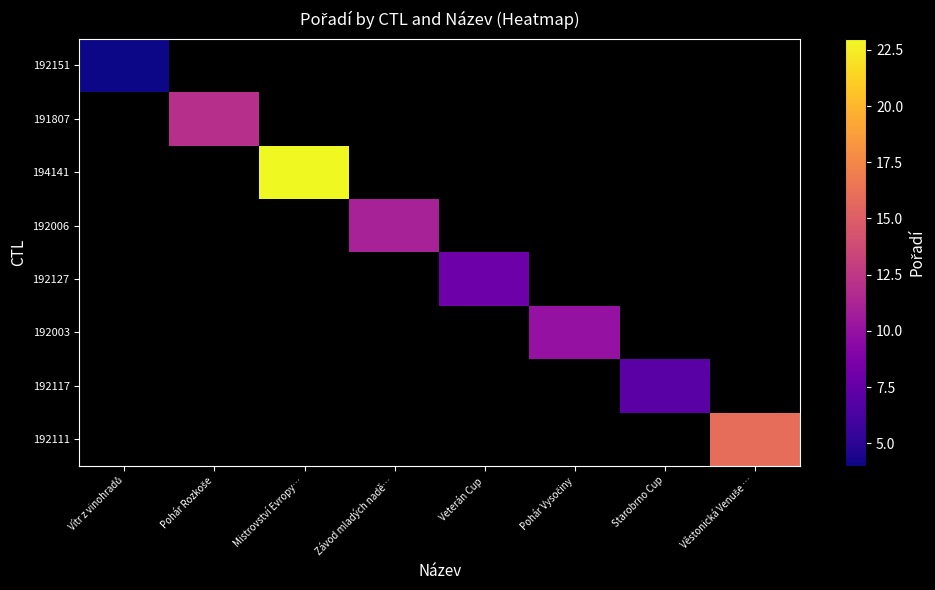

What is the approximate value of 192127 at Veterán Cup?

8.0